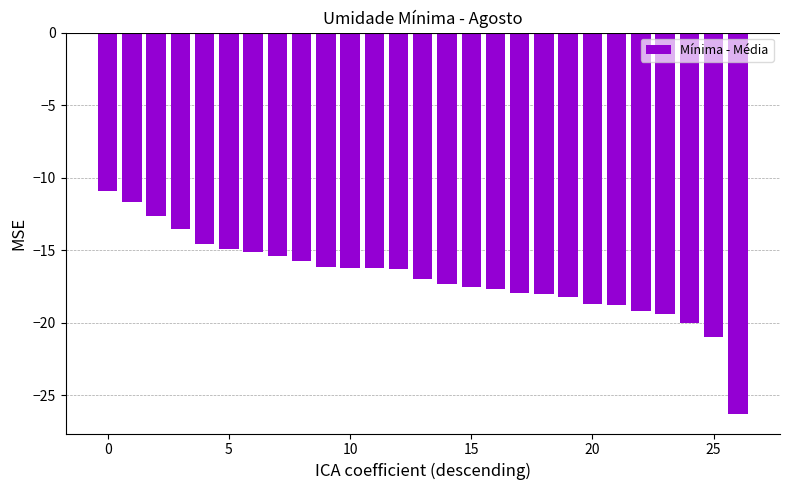

What is the difference between the maximum and minimum values?

15.4